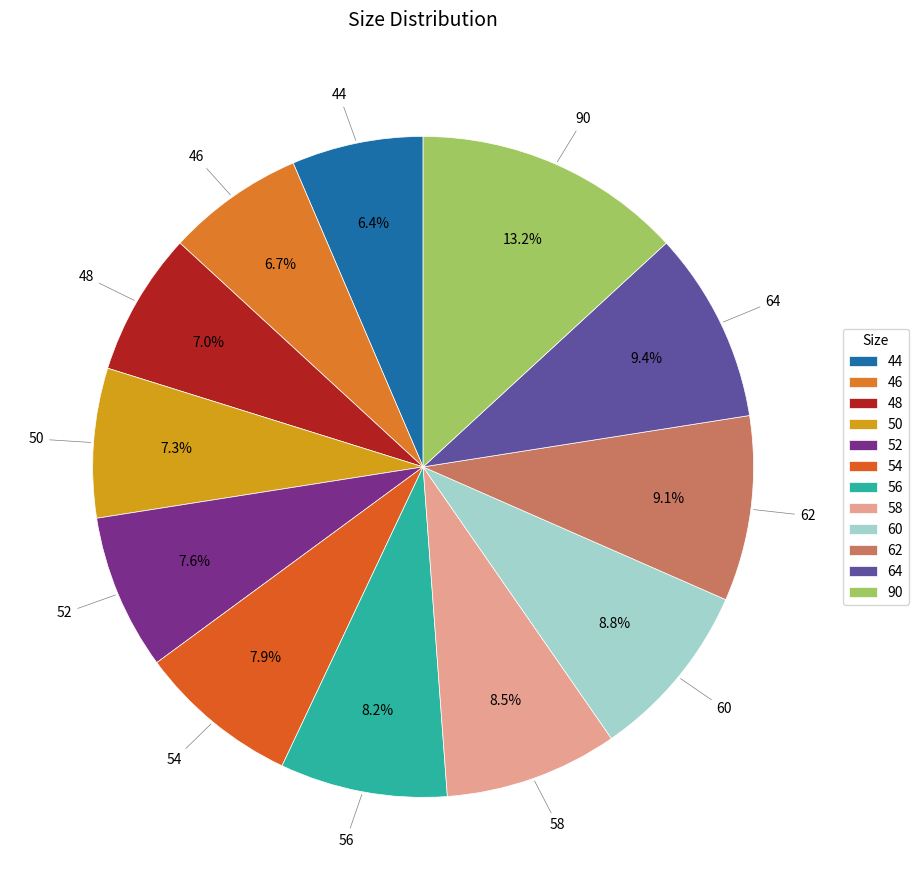

How much of the chart is everything except 46?

93.3%